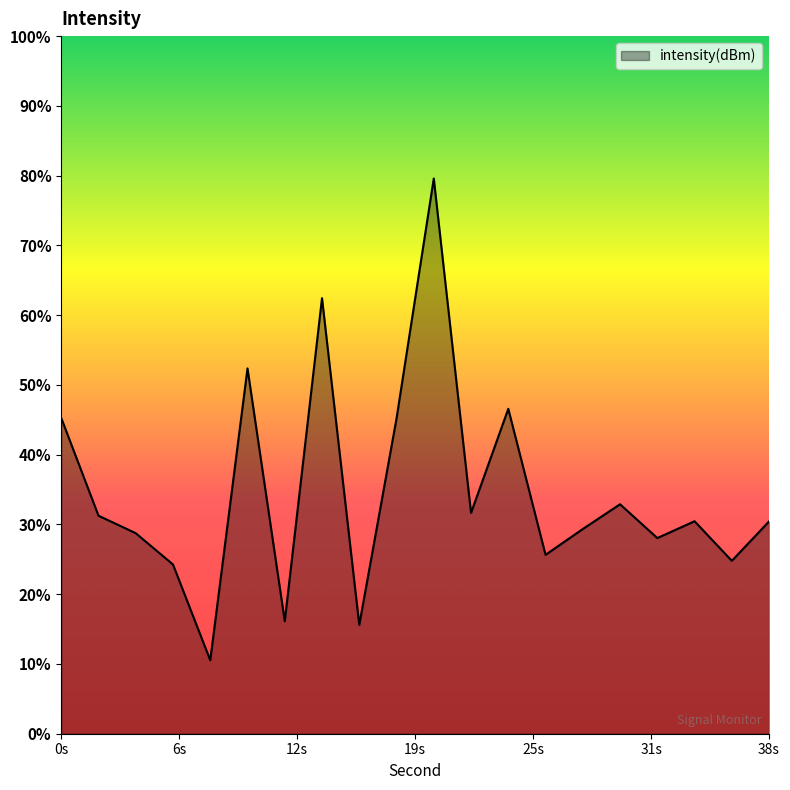

What is the sum of the values at 8 and 26?

-260.4